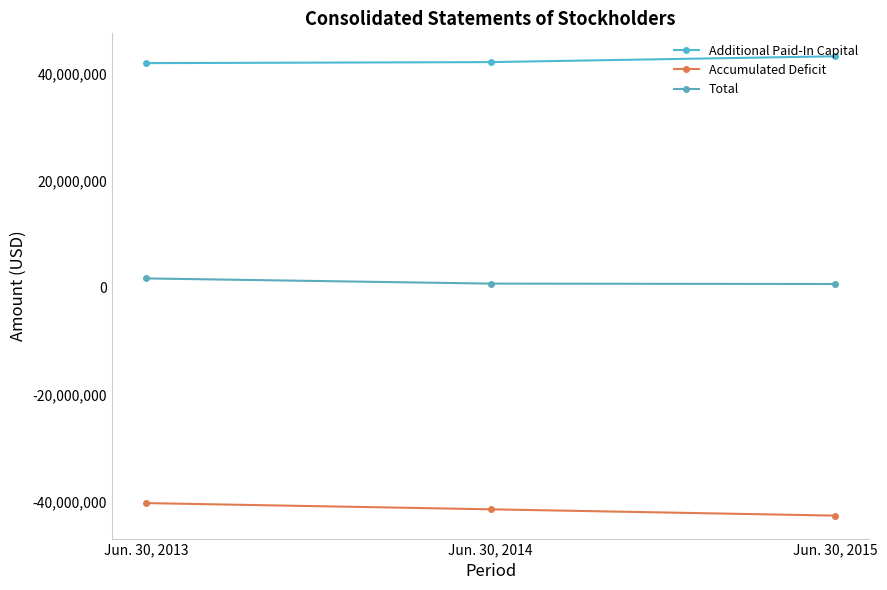

What is the average value of the Accumulated Deficit series?

-41456769